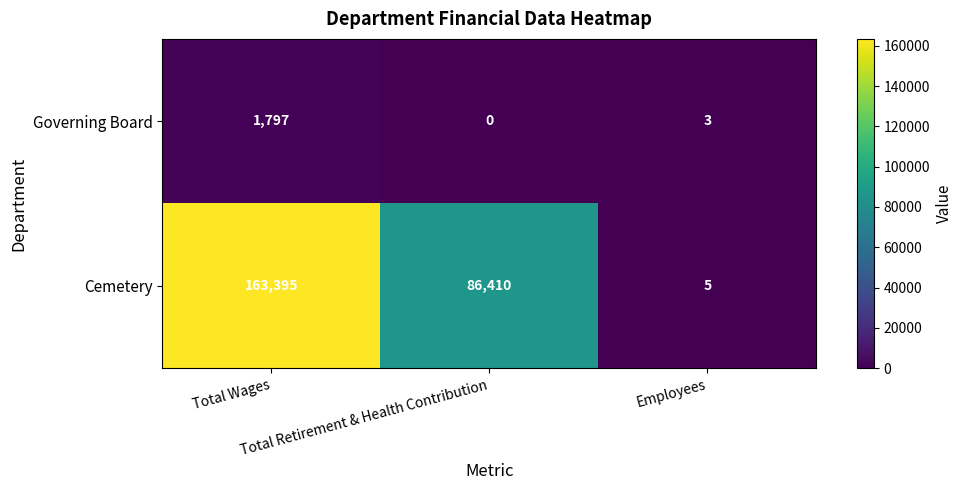

Which series has the largest total across all categories?

Cemetery